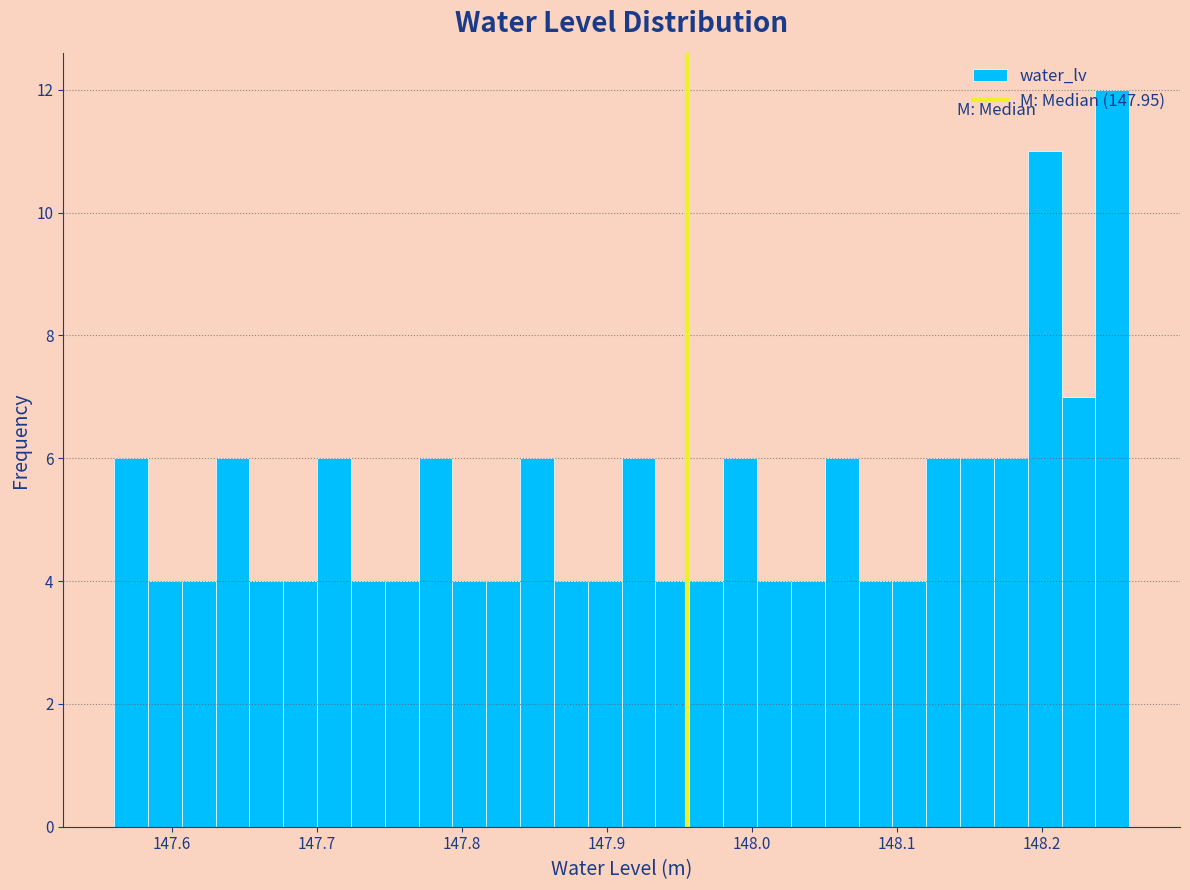

Read against the x-axis, roughly where is the centre of the tallest bar?

148.25